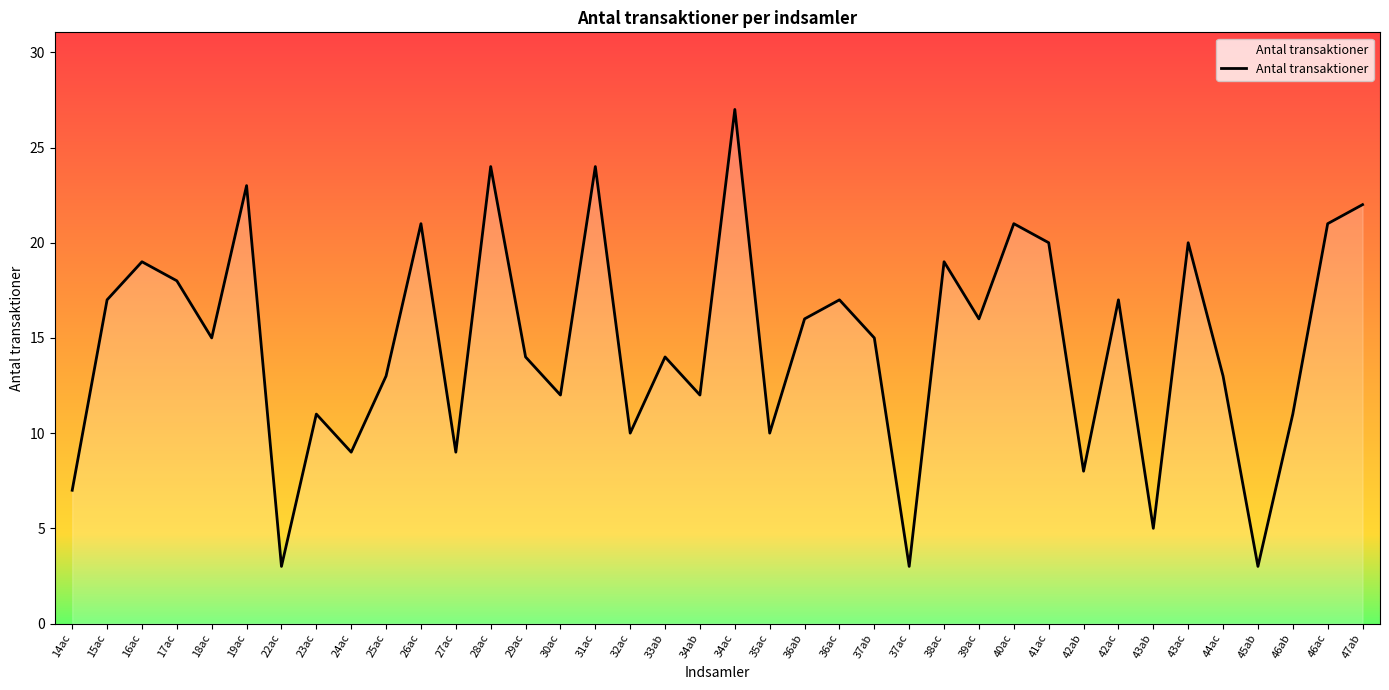

True or false: there are more than 1 points higher than both neighbors.

True